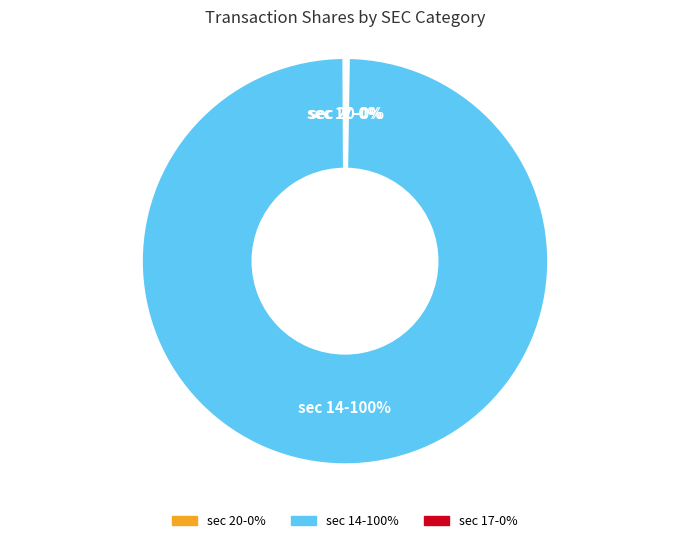

To the nearest percent, what is the difference between the largest and smallest slice percentages?

100%